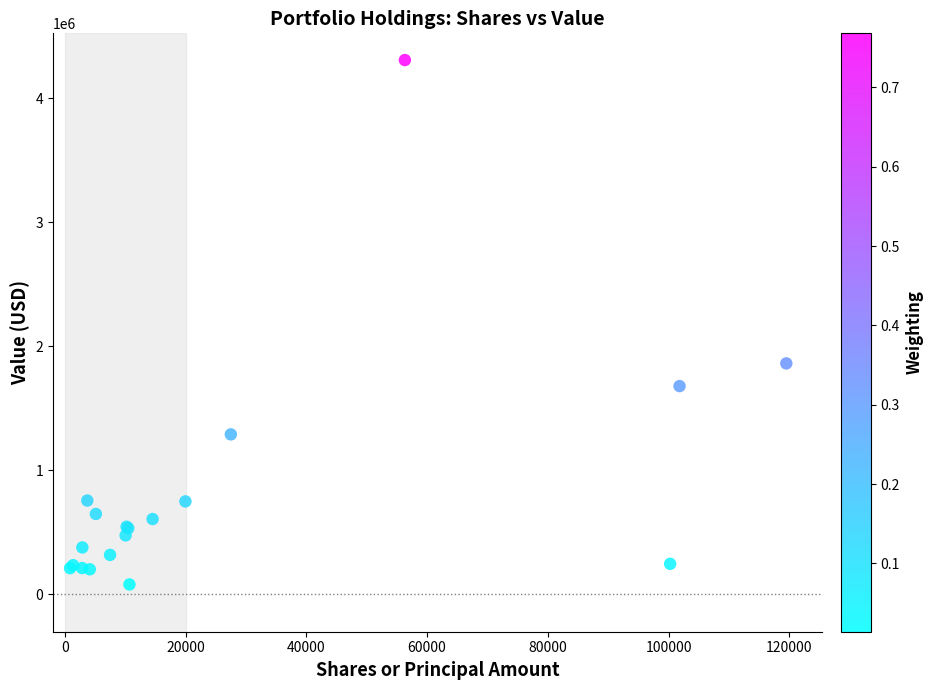

What Y value in the scatter plot is closest to 2193500?

1862000